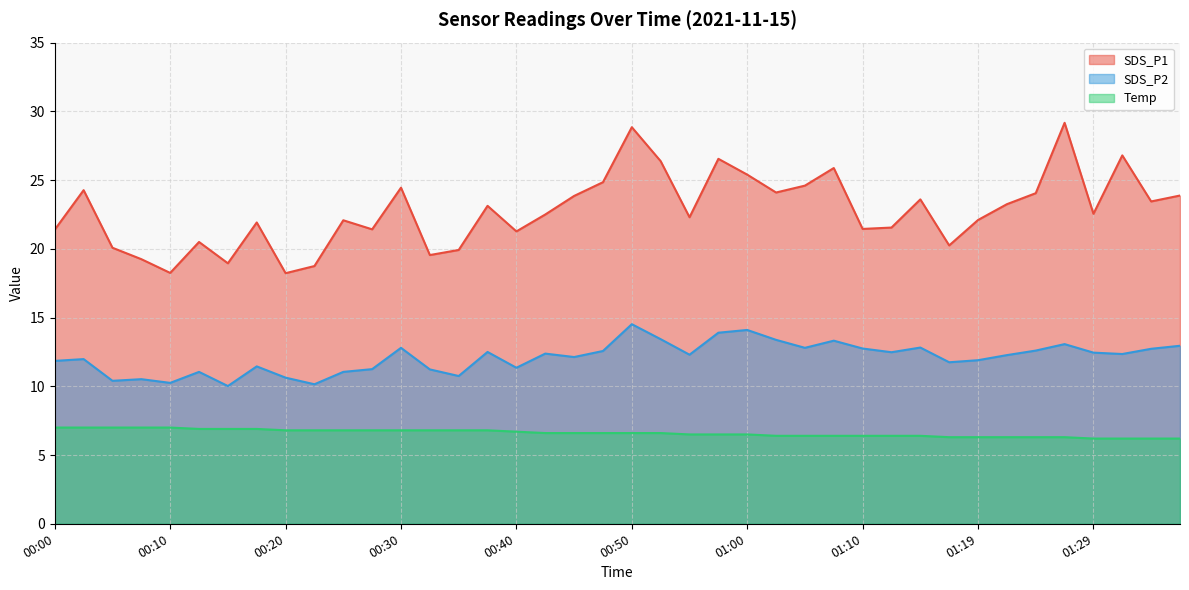

Is the value of Temp at 01:02 greater than the value of SDS_P2 at 00:25?

No